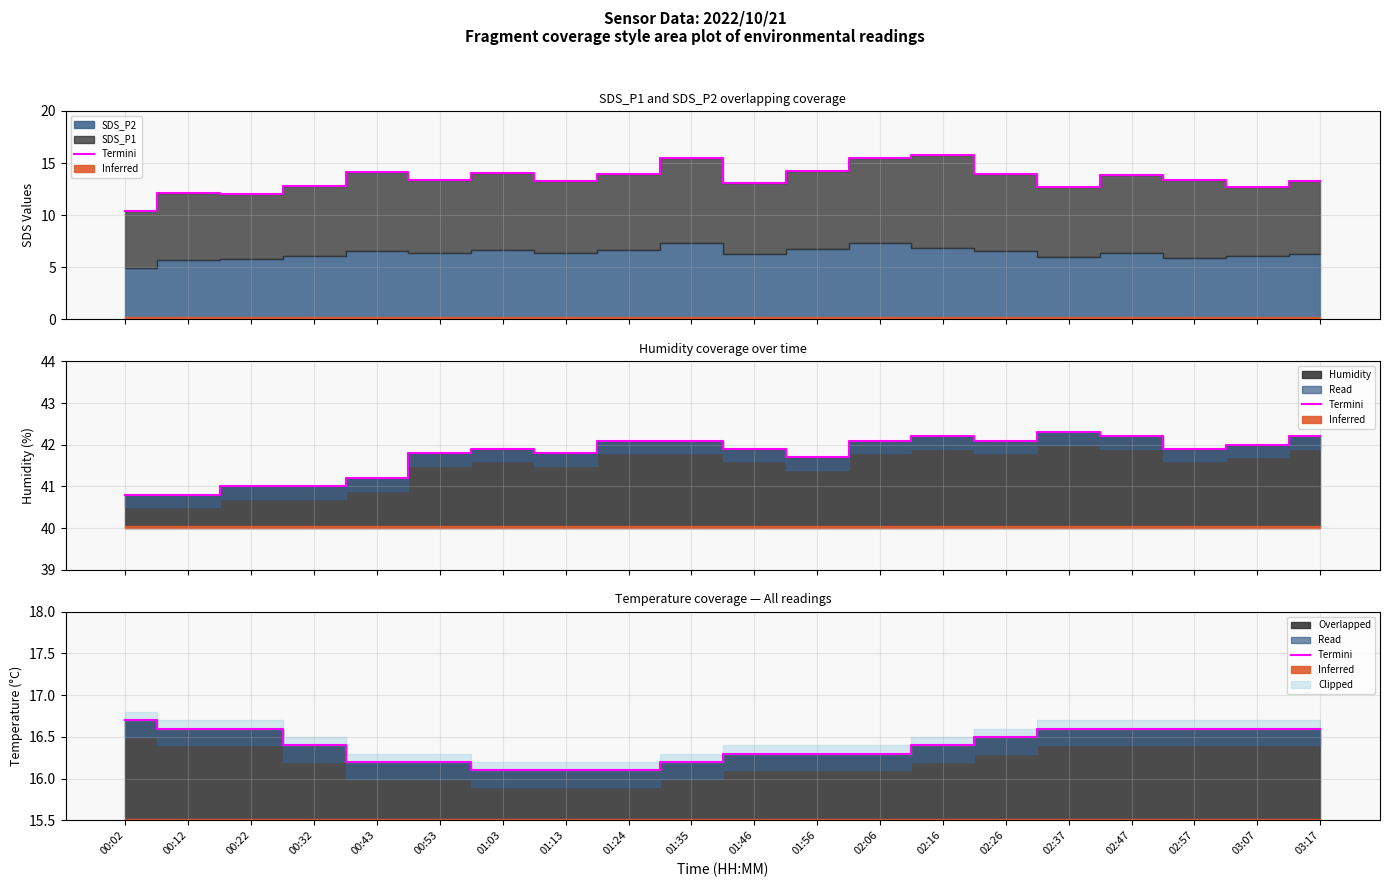

What position from the right is 02:26?

6